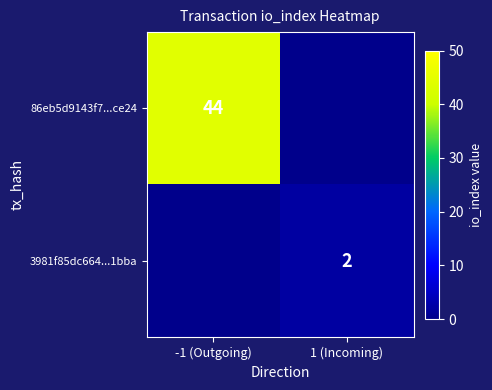

The 86eb5d9143f7...ce24 series shows 59 at -1 (Outgoing). True or false?

False